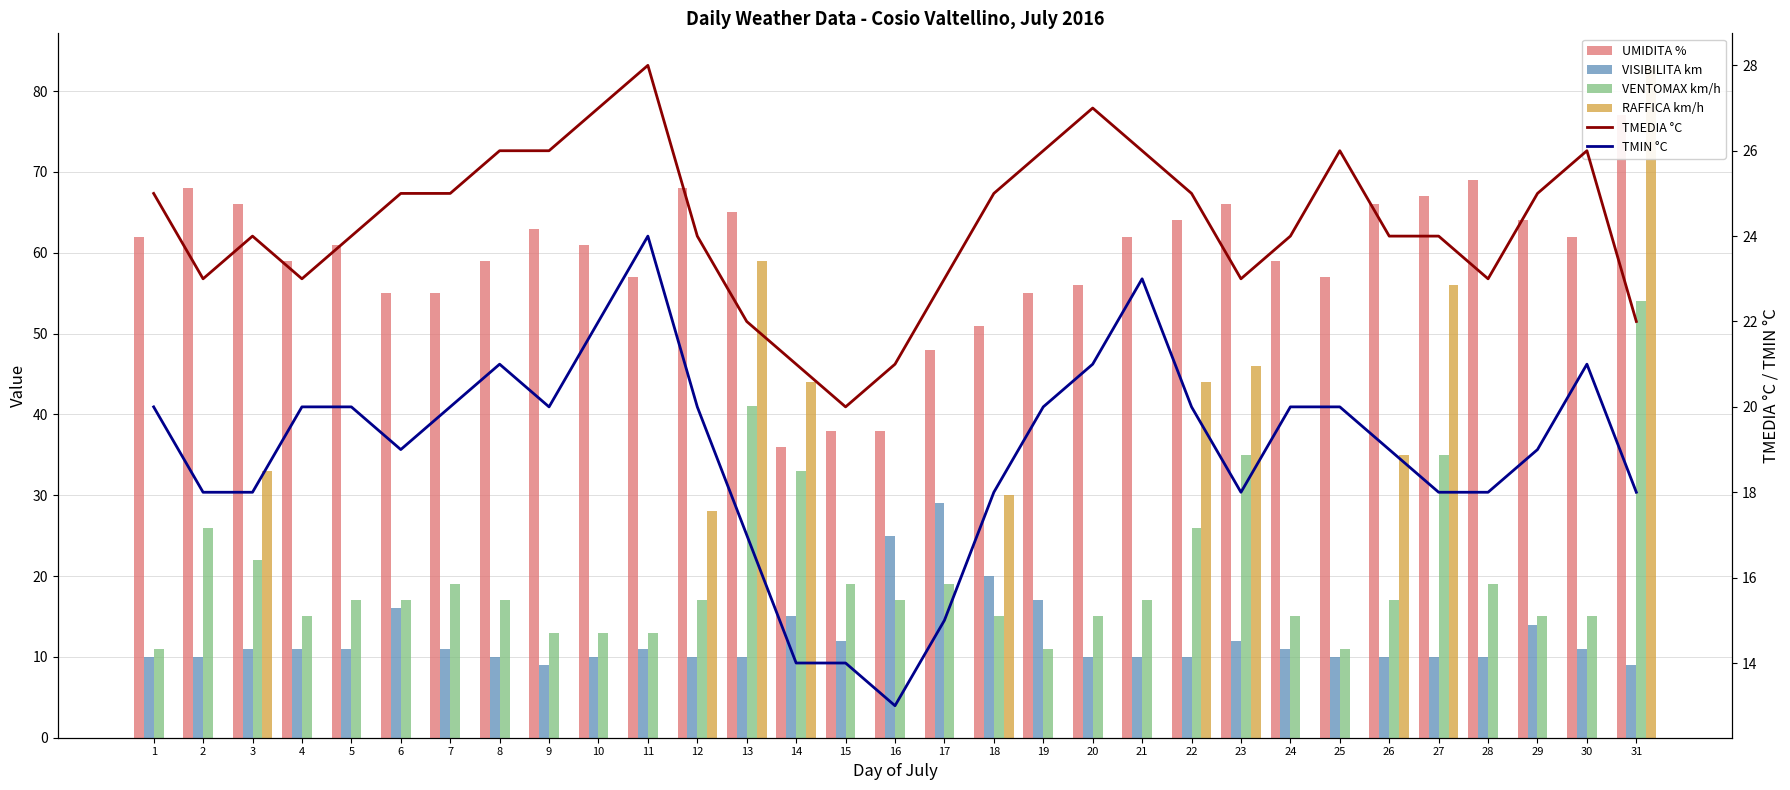

Between 5 and 16, which series saw the biggest shift?

UMIDITA %